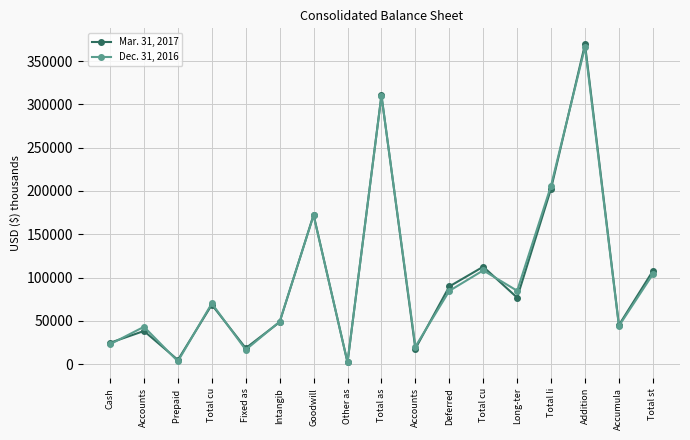

List the series in order of their overall mean, lowest first.

Dec. 31, 2016, Mar. 31, 2017